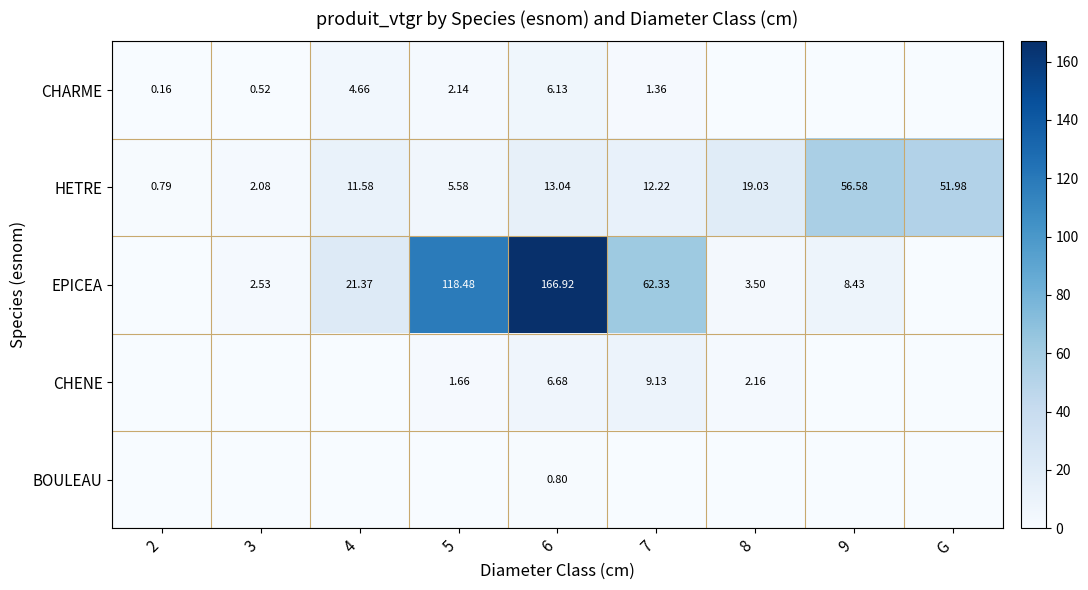

Is the value of EPICEA at 8 greater than the value of CHENE at 5?

Yes